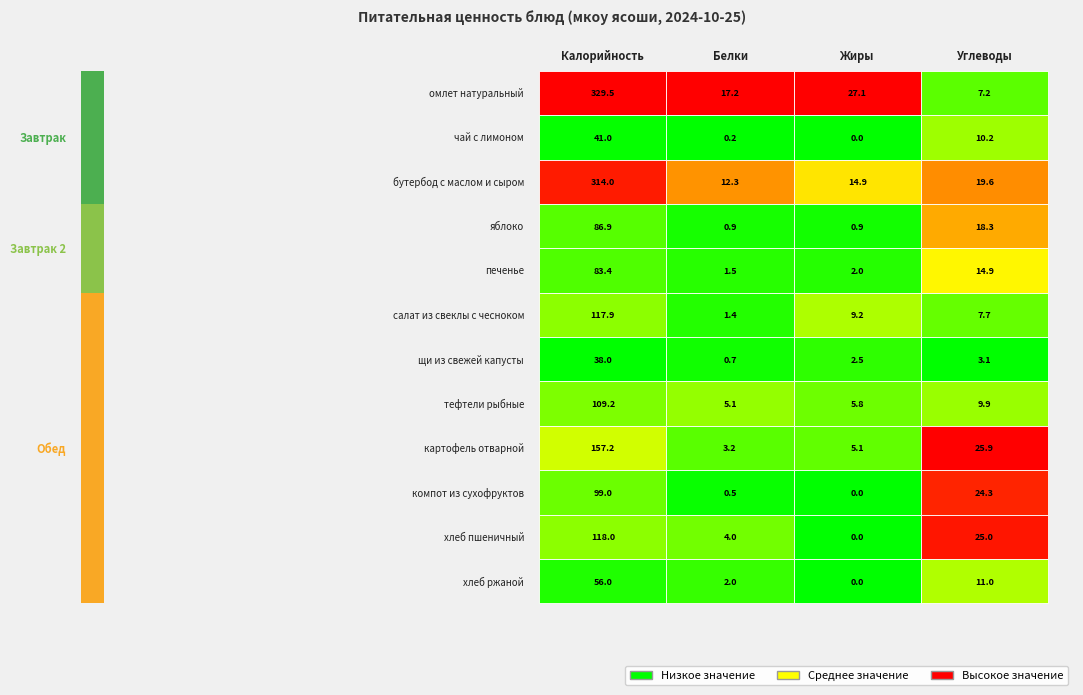

Is the value of хлеб ржаной at 1 greater than the value of печенье at 3?

No